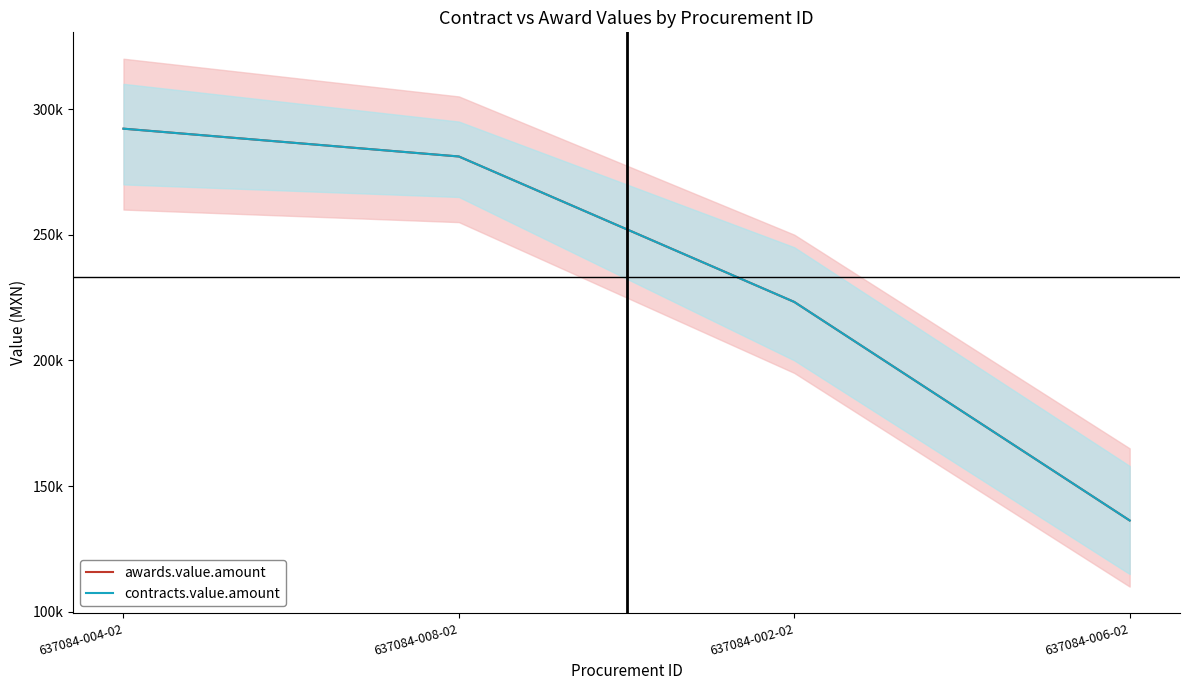

Does the chart have visible grid lines?

No